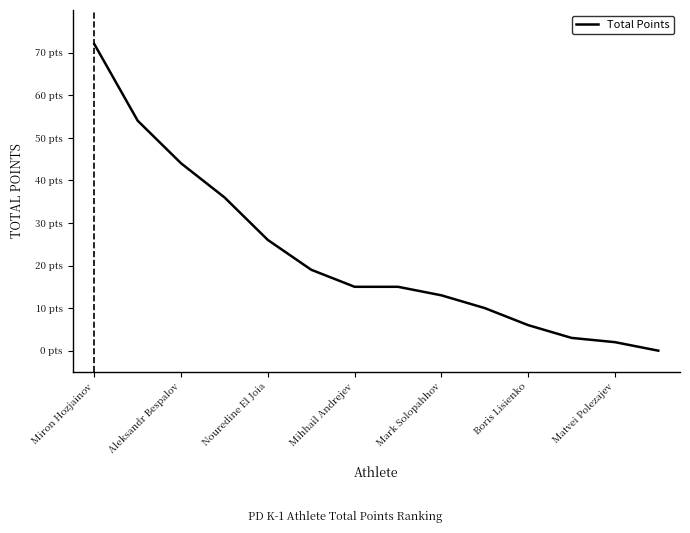

Is this an area chart (filled region under the line)?

No